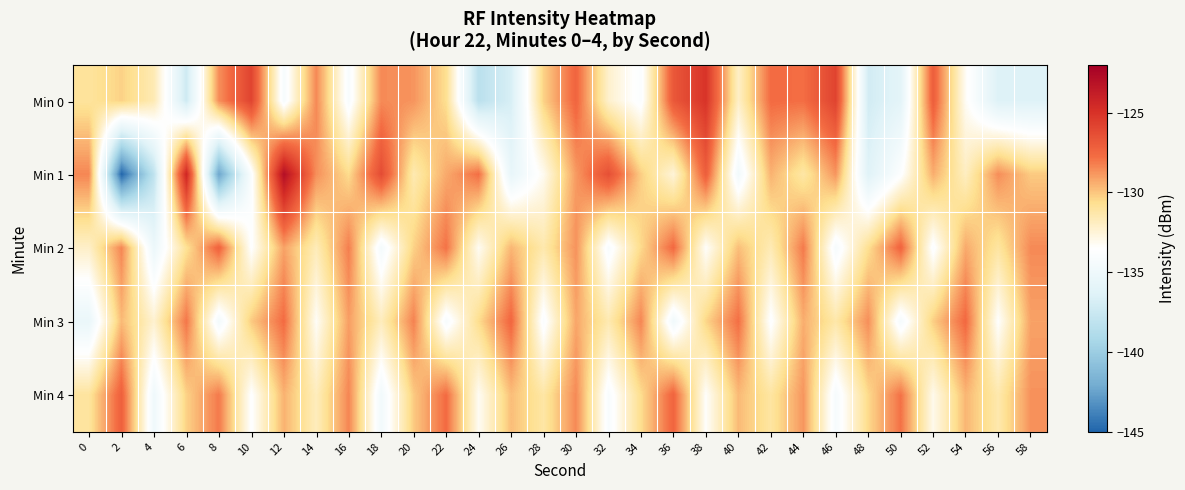

Rank the series by their maximum value, from highest to lowest.

Min 1, Min 0, Min 4, Min 2, Min 3